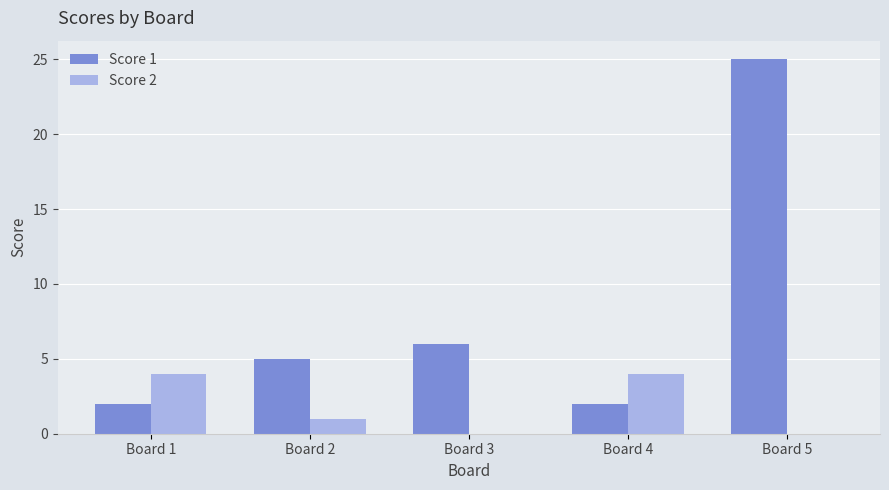

What is the sum of the Score 1 values at Board 5 and Board 1?

27